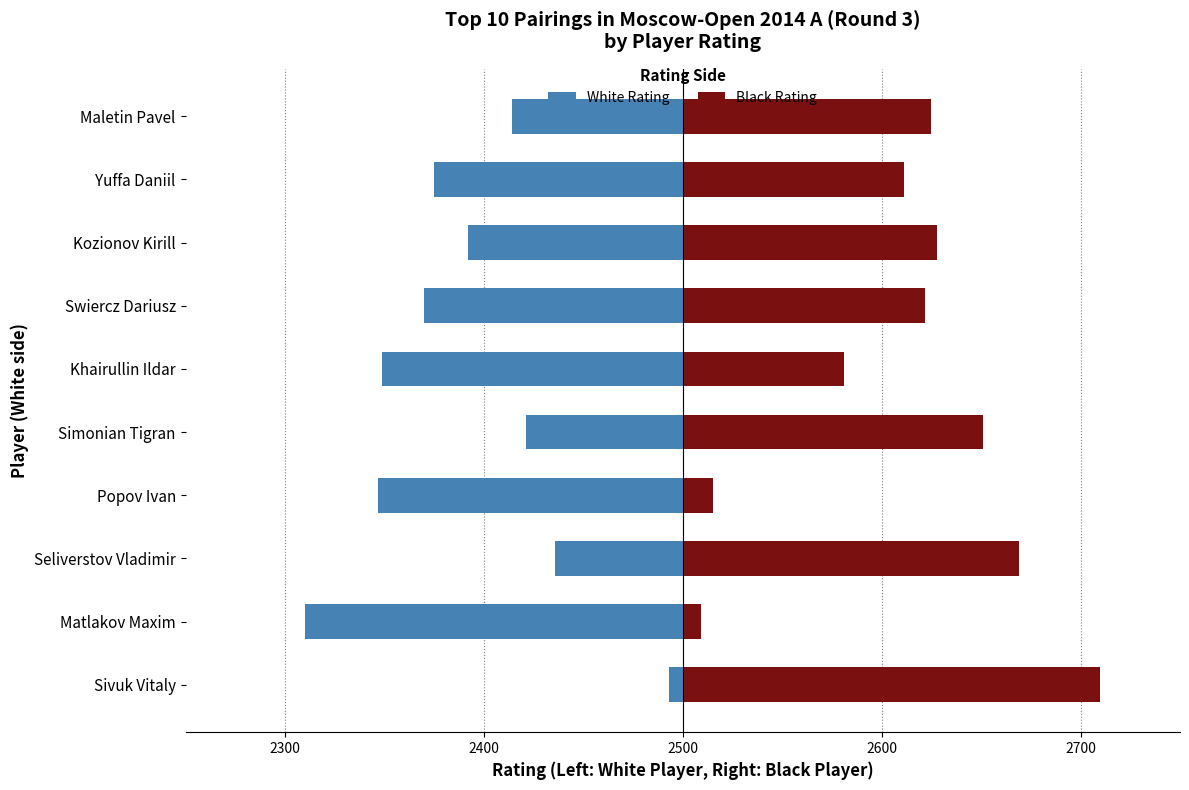

Which has a higher value, Yuffa Daniil or Seliverstov Vladimir?

Seliverstov Vladimir